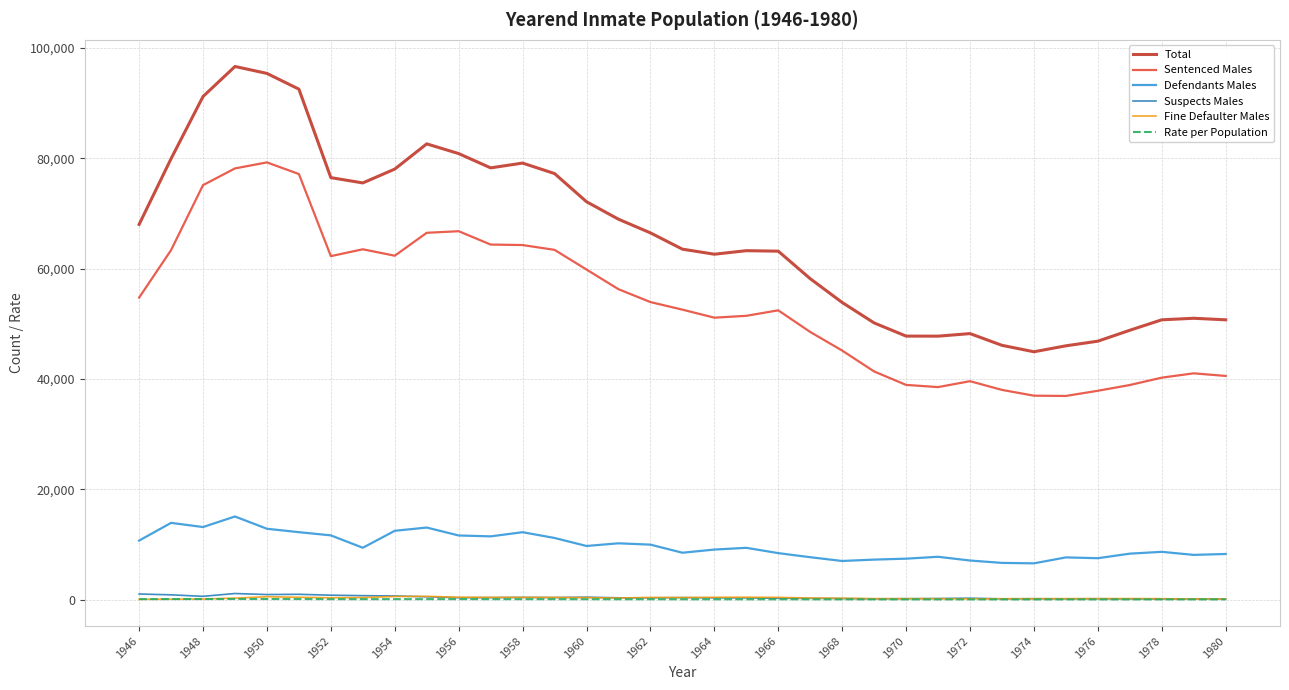

True or false: Fine Defaulter Males and Sentenced Males intersect in this chart.

False